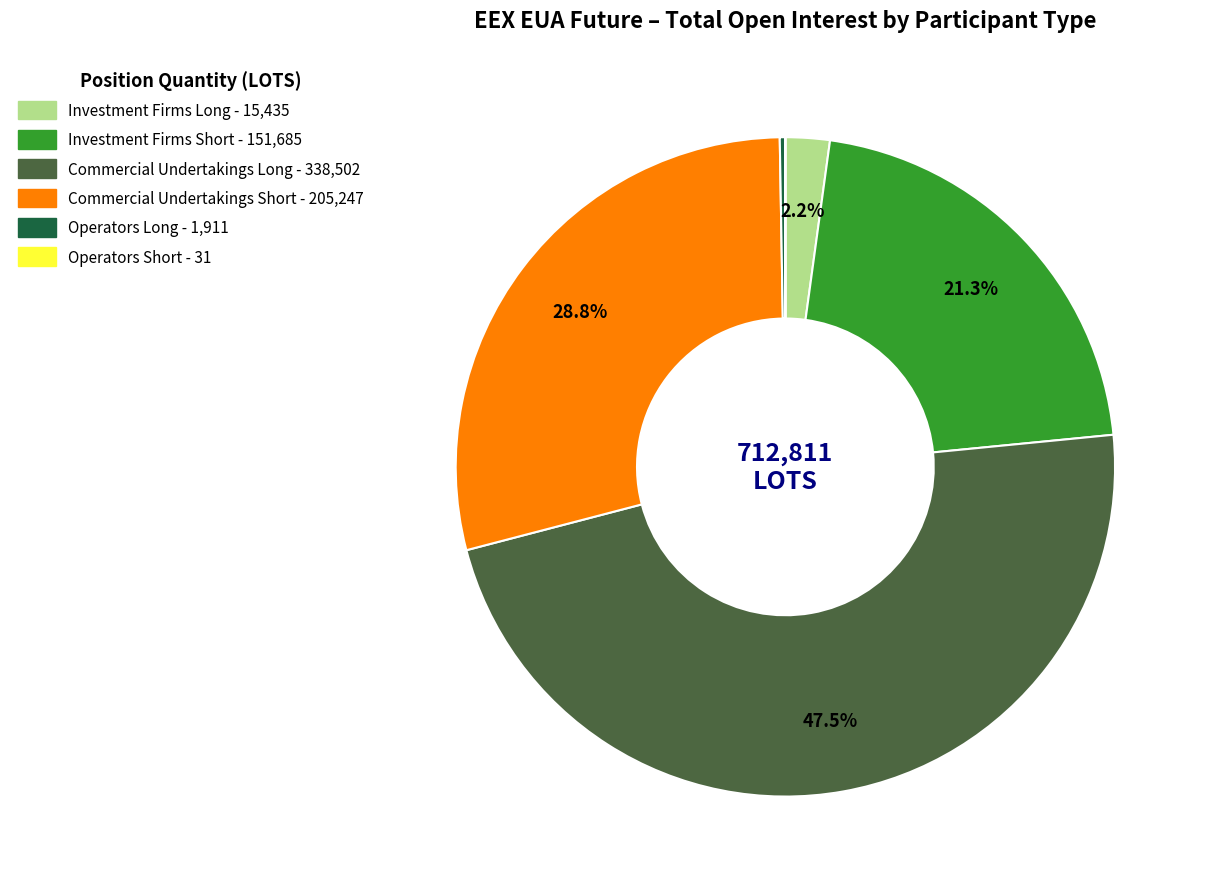

What percentage is NOT represented by Commercial Undertakings Long?

52.5%